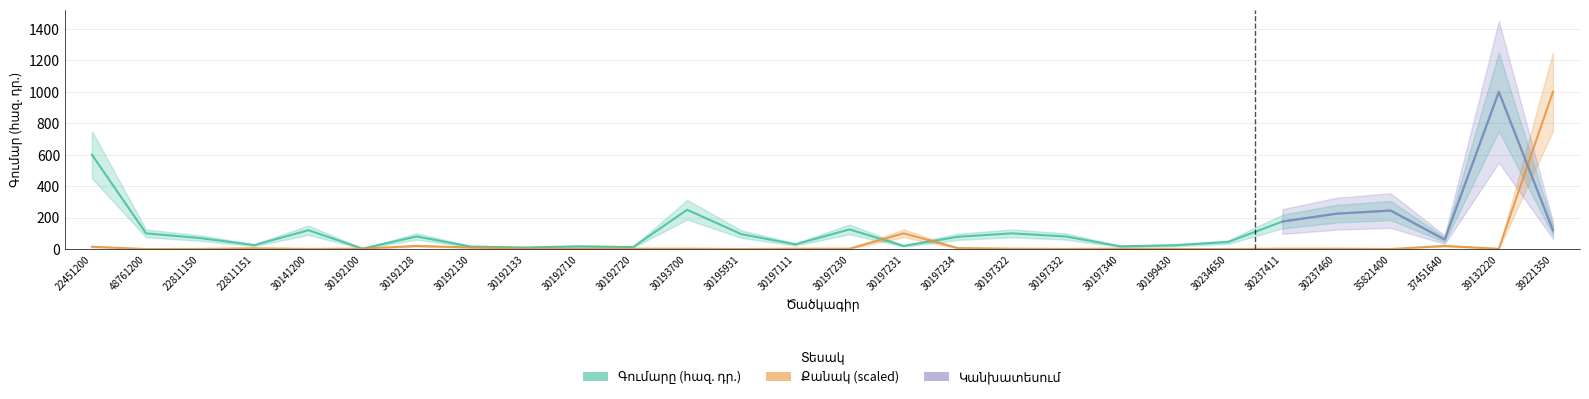

What is the difference between the second highest and minimum values in the Քանակը series?

100.0